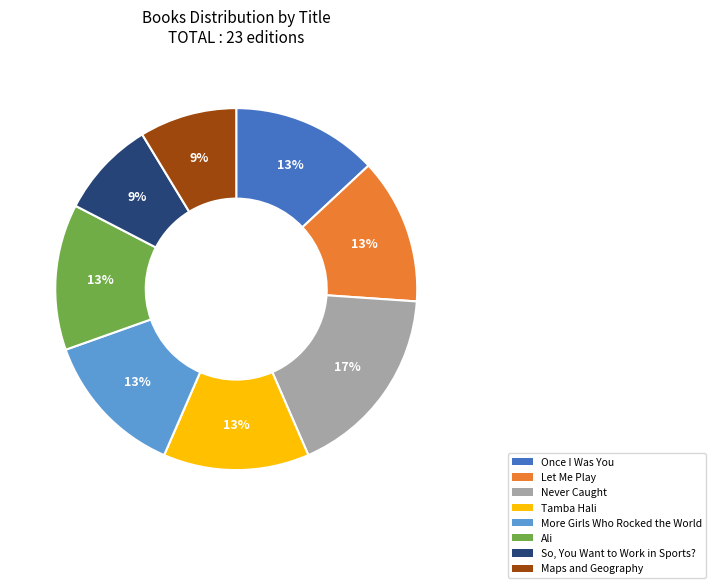

Is there any slice that represents more than half of the pie?

No